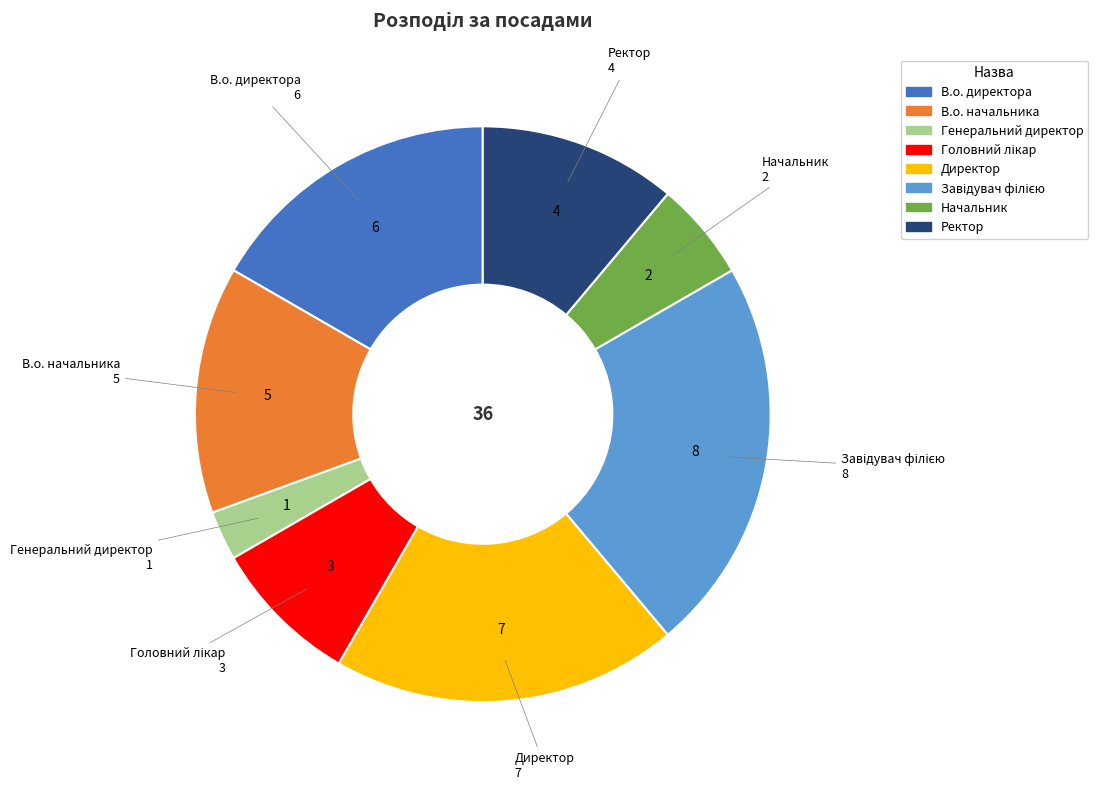

Which has a higher value, В.о. начальника or Начальник?

В.о. начальника